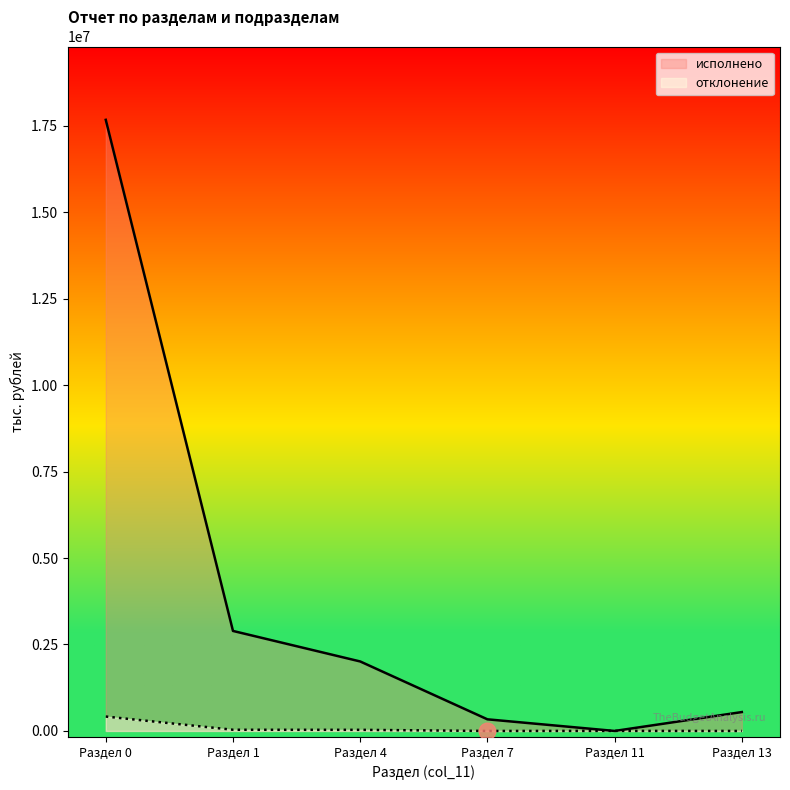

Reading left to right, transcribe all the data shown in this chart.

исполнено: 17668825.1	2891594.3	2009228.0	336366.2	0.0	546000.0
отклонение: 416698.4	34428.5	32428.5	0.0	2000.0	0.0